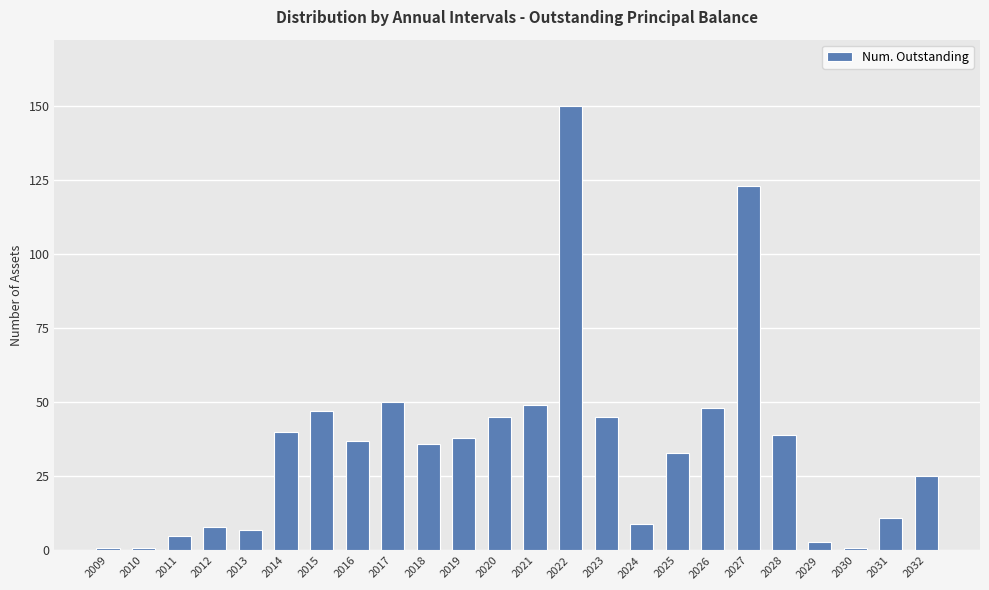

Approximately how many times larger is the value at 2028 compared to 2015?

0.8